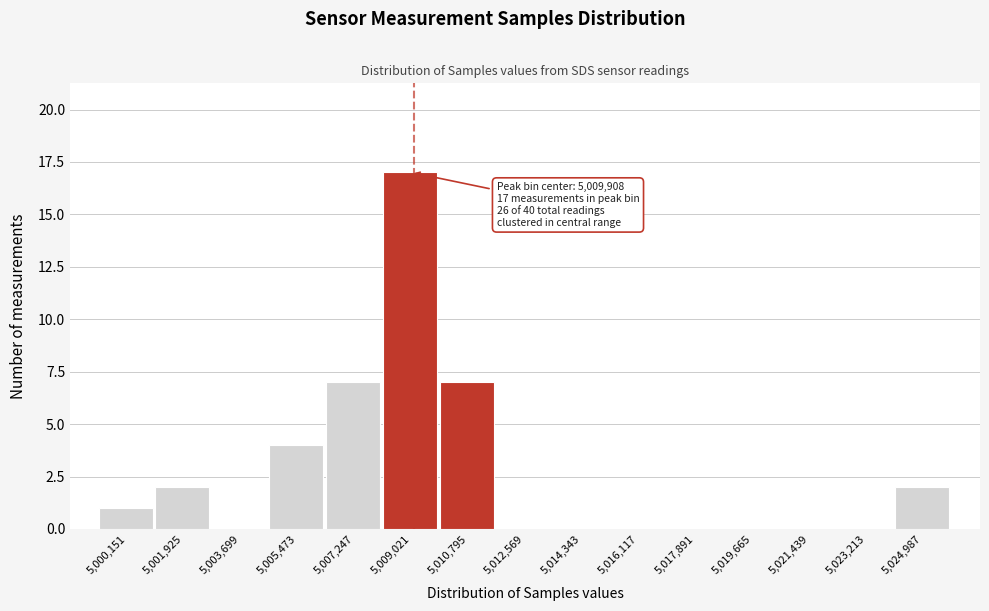

Reading right to left, extract all data points from this chart.

5,024,987=2	5,023,213=0	5,021,439=0	5,019,665=0	5,017,891=0	5,016,117=0	5,014,343=0	5,012,569=0	5,010,795=7	5,009,021=17	5,007,247=7	5,005,473=4	5,003,699=0	5,001,925=2	5,000,151=1